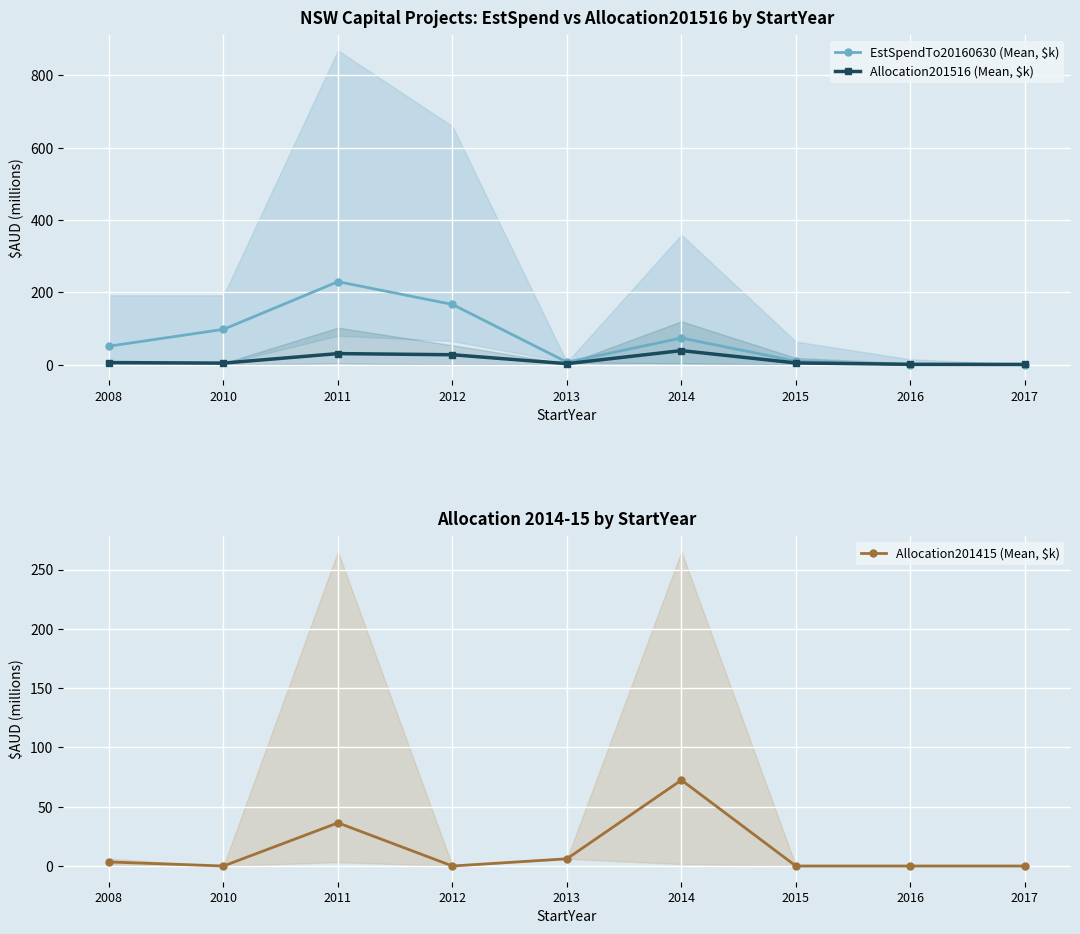

True or false: EstSpendTo20160630 (Mean, $k) and Allocation201415 (Mean, $k) intersect in this chart.

False